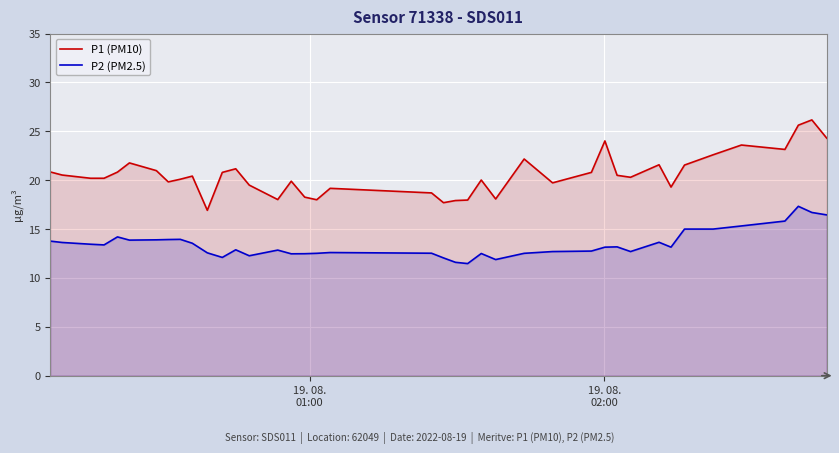

True or false: P1 (PM10) and P2 (PM2.5) intersect in this chart.

False